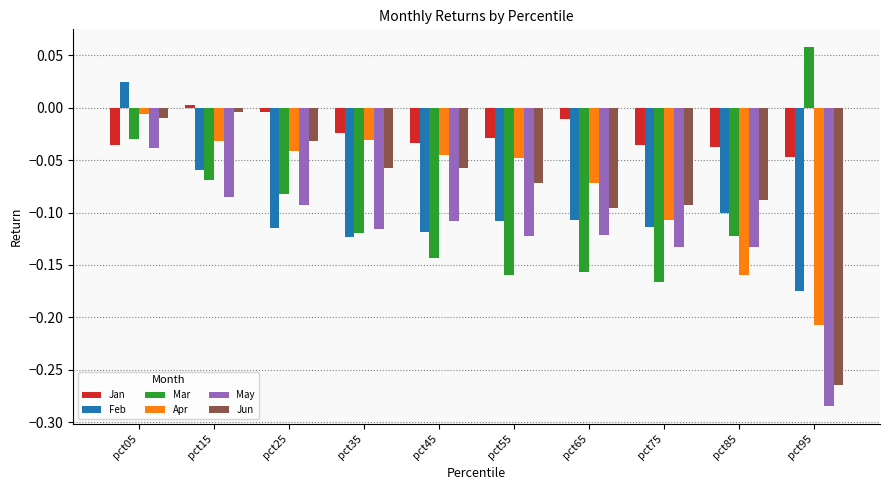

Which category has the lowest value in the Jun series?

pct95